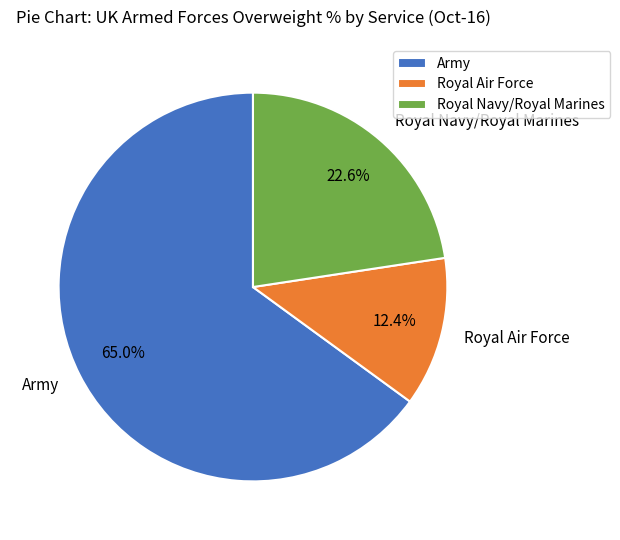

Approximately how many times larger is the value at Royal Navy/Royal Marines compared to Army?

0.3